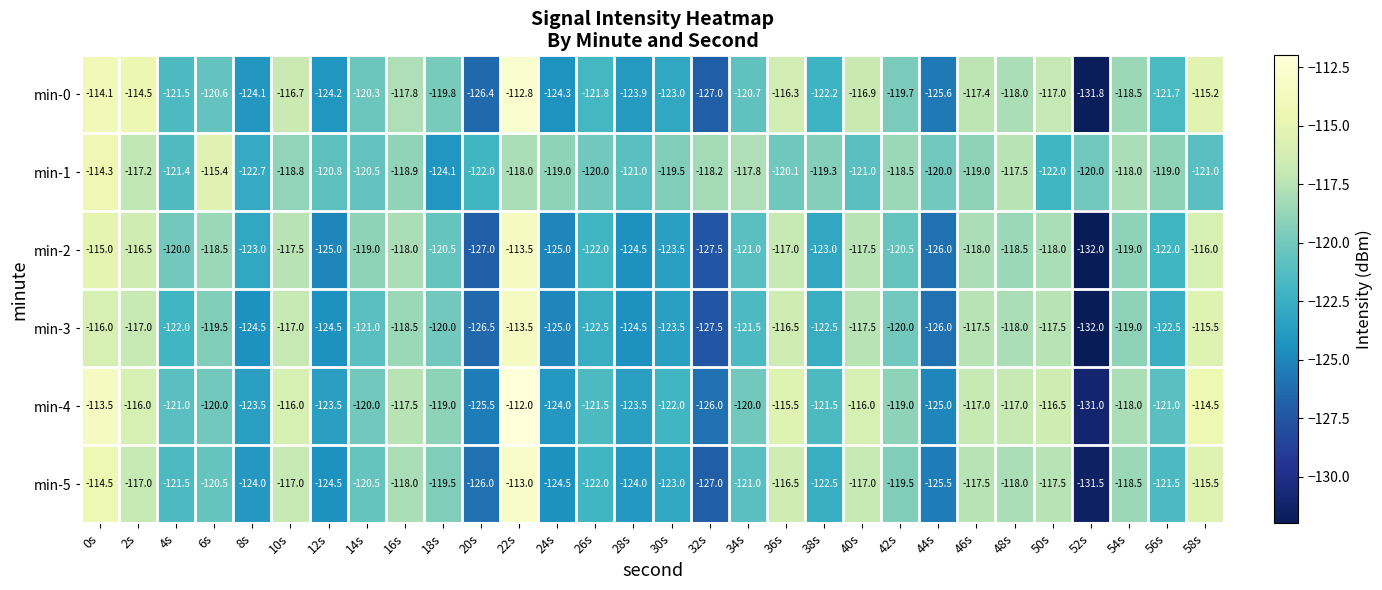

What is the sum of the min-1 values at 52s and 10s?

-238.8